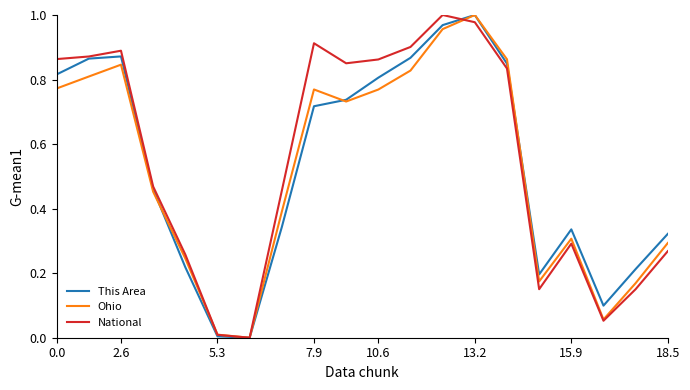

Reading left to right, what are all the values shown in this chart?

This Area: 0.8	0.9	0.9	0.5	0.2	0.0	0.0	0.3	0.7	0.7	0.8	0.9	1.0	1.0	0.8	0.2	0.3	0.1	0.2	0.3
Ohio: 0.8	0.8	0.8	0.5	0.2	0.0	0.0	0.4	0.8	0.7	0.8	0.8	1.0	1.0	0.9	0.2	0.3	0.1	0.2	0.3
National: 0.9	0.9	0.9	0.5	0.3	0.0	0.0	0.5	0.9	0.9	0.9	0.9	1.0	1.0	0.8	0.2	0.3	0.1	0.2	0.3